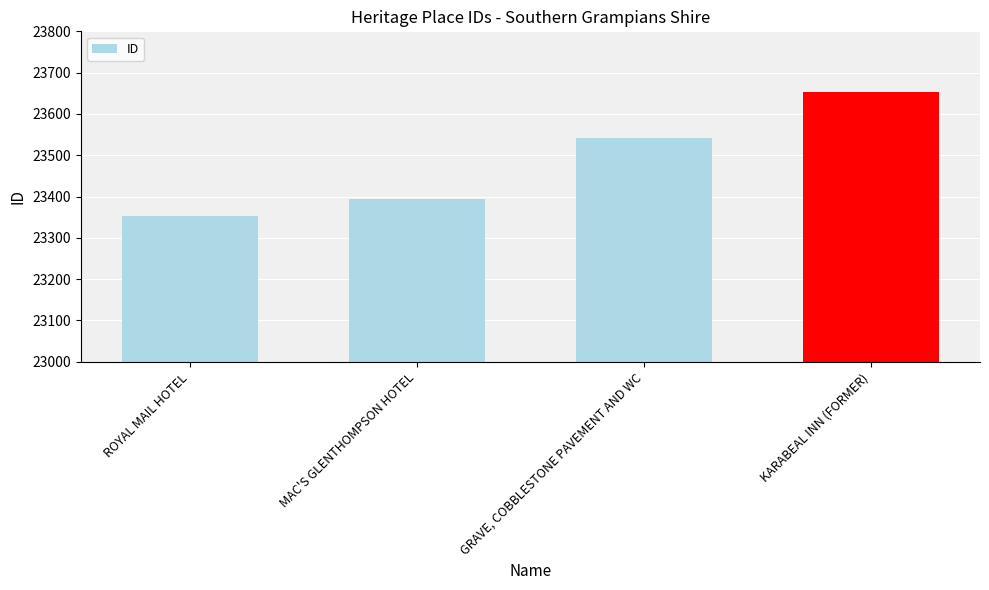

What is the maximum value shown in the chart?

23653